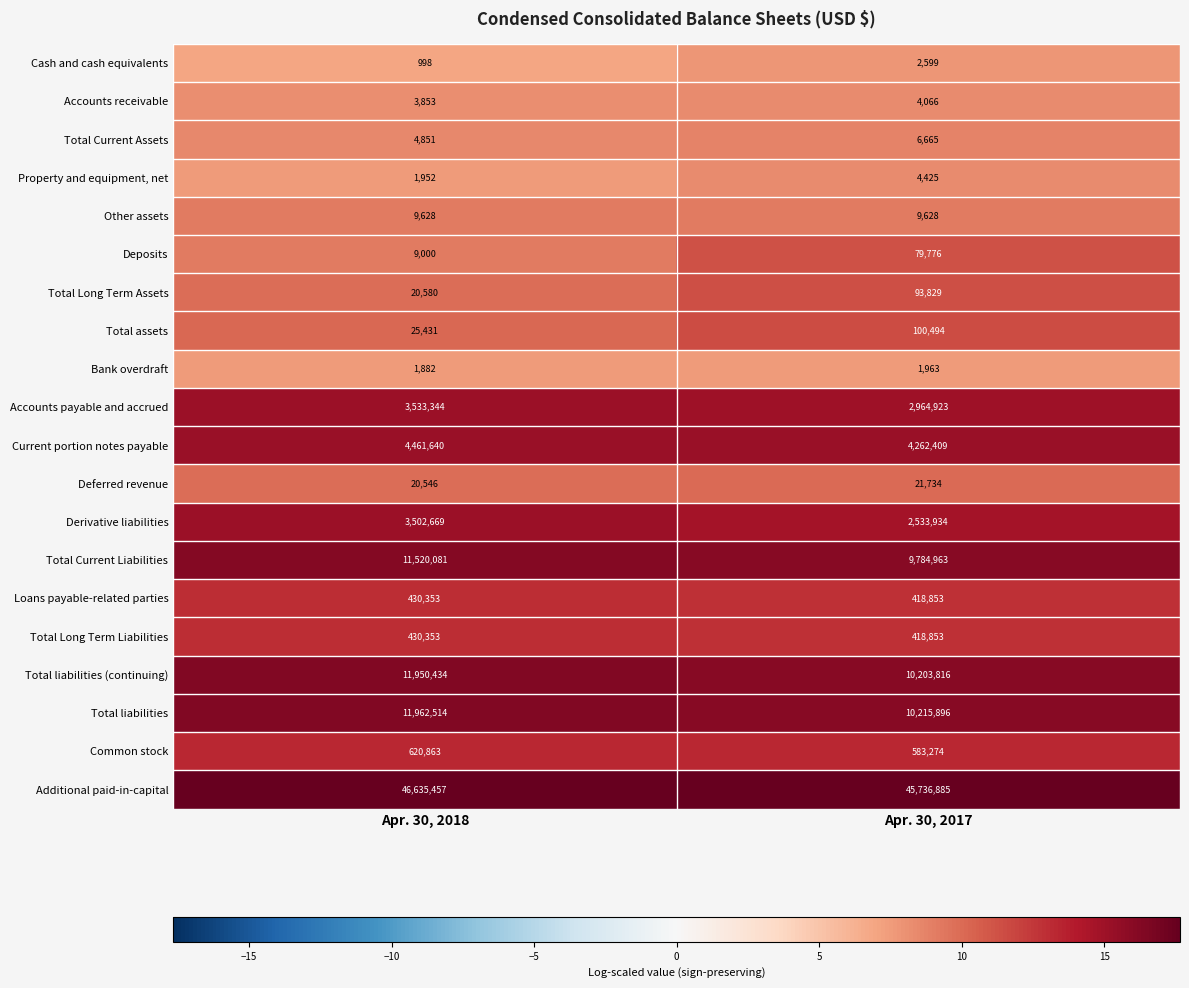

The Accounts receivable series shows 1758 at Apr. 30, 2017. True or false?

False